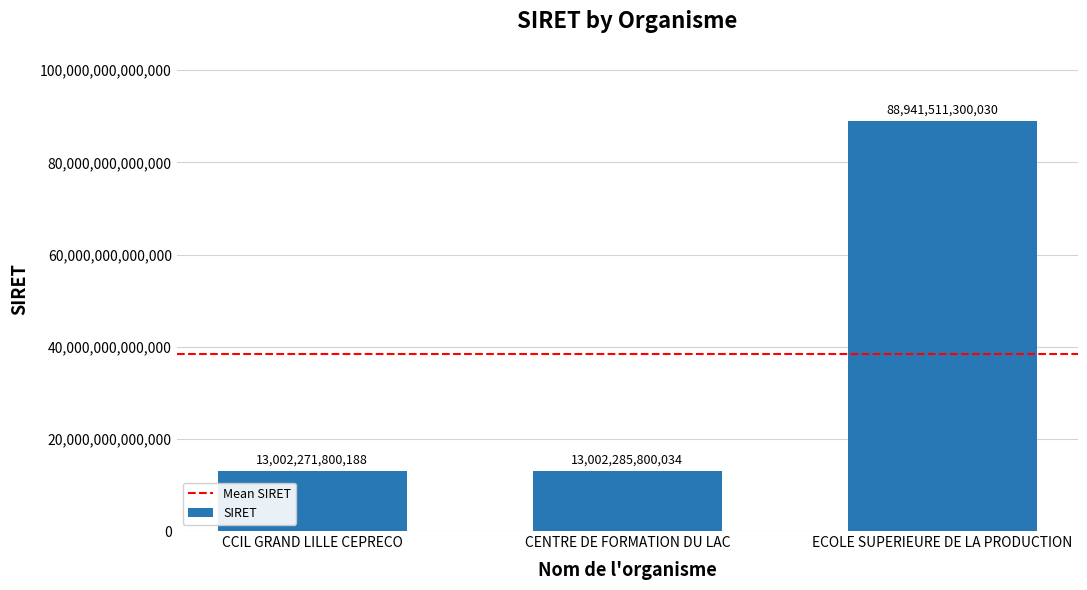

What is the difference between the maximum and minimum values?

75939239499842